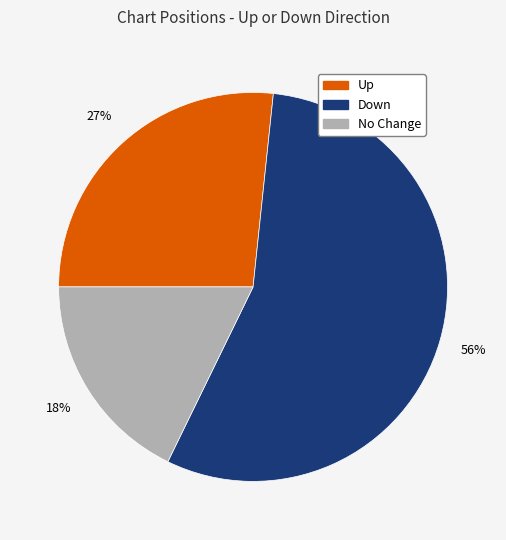

What is the ratio of the value at Down to the value at Up?

2.1